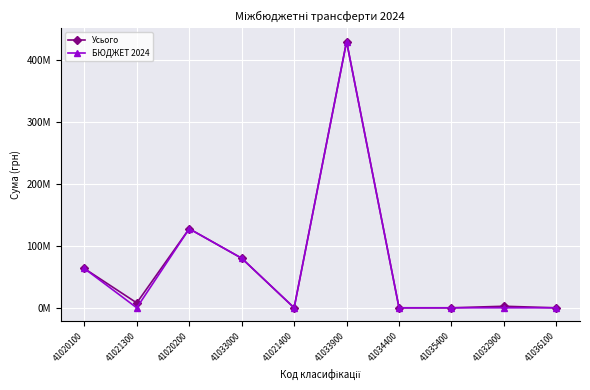

At which label is Усього closest to 214646600?

41020200